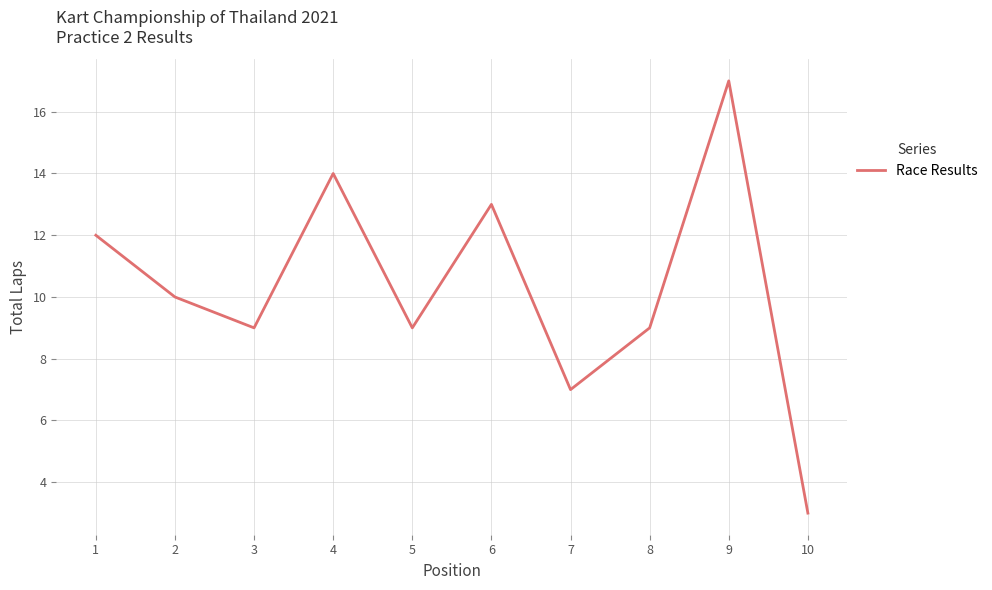

Does the chart have visible grid lines?

Yes